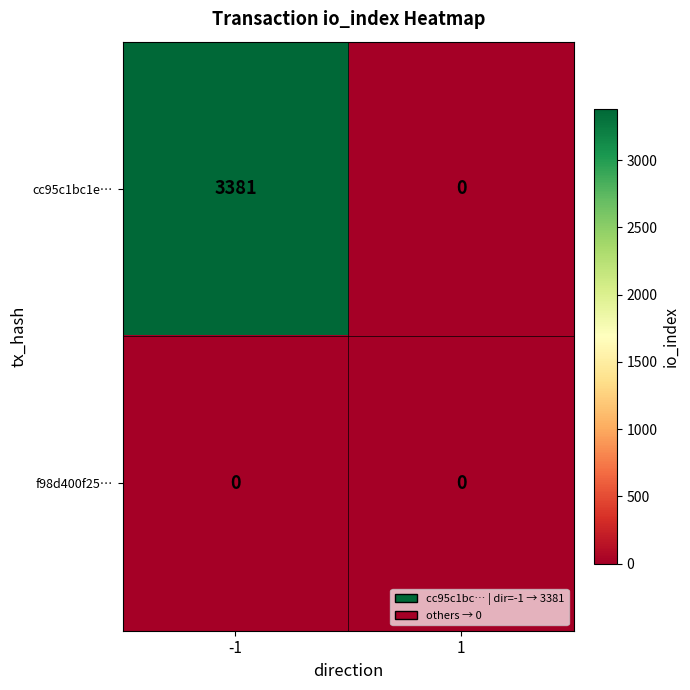

List the series in order of their overall mean, highest first.

cc95c1bc1e…, f98d400f25…